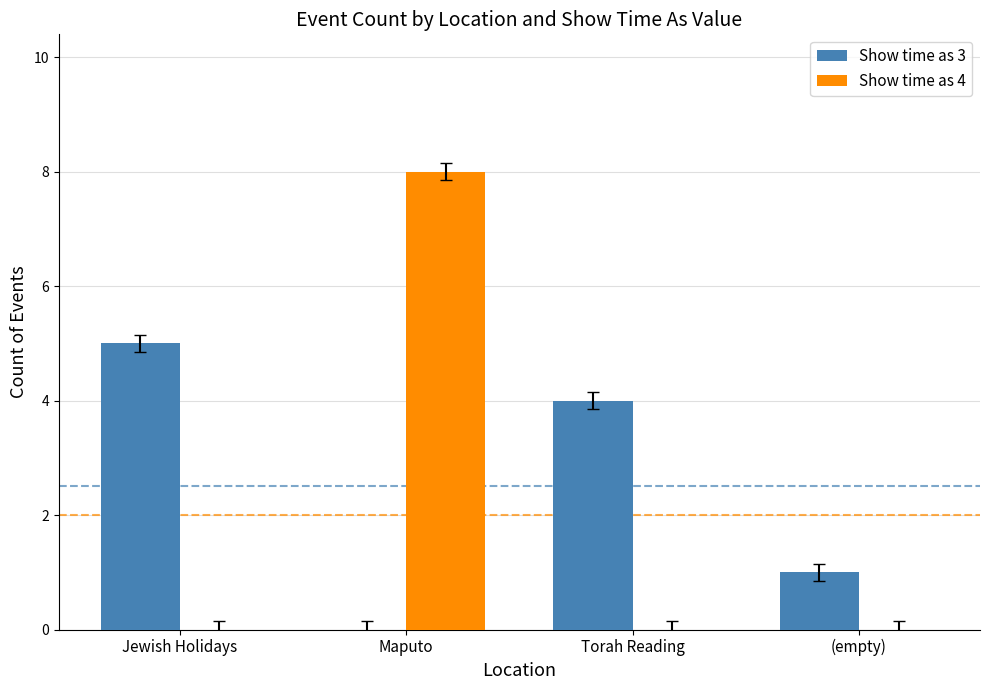

True or false: Show time as 4 has a value of 0 at Torah Reading.

True